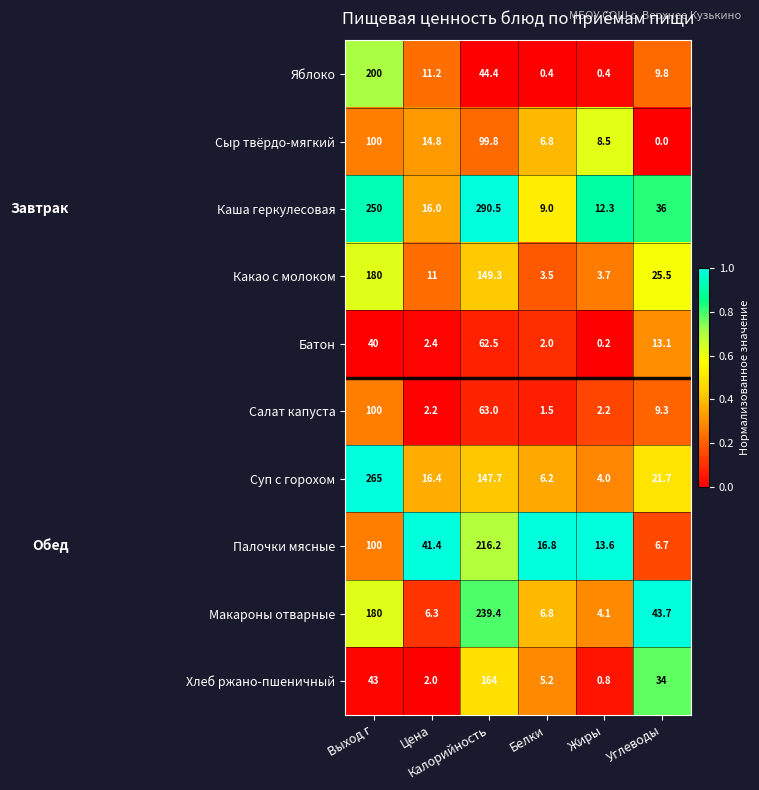

At Калорийность, list the series in order from largest to smallest.

Каша геркулесовая, Макароны отварные, Палочки мясные, Хлеб ржано-пшеничный, Какао с молоком, Суп с горохом, Сыр твёрдо-мягкий, Салат капуста, Батон, Яблоко